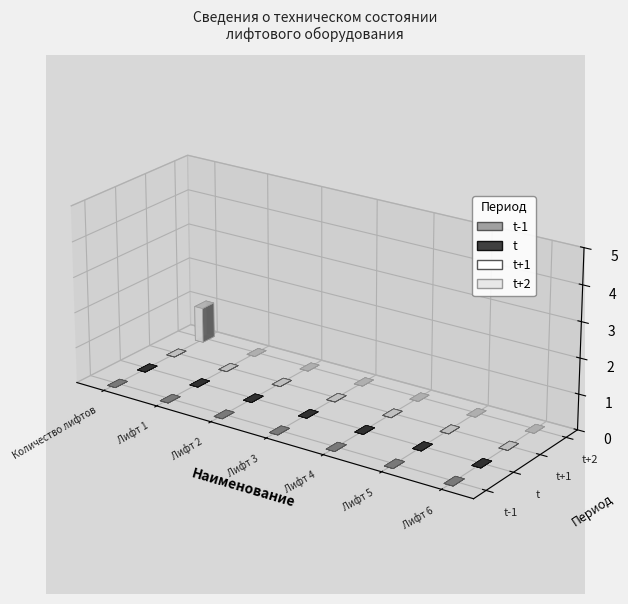

Reading left to right, list all the values displayed in this chart.

t-1: 0	0	0	0	0	0	0
t: 0	0	0	0	0	0	0
t+1: 0	0	0	0	0	0	0
t+2: 1	0	0	0	0	0	0